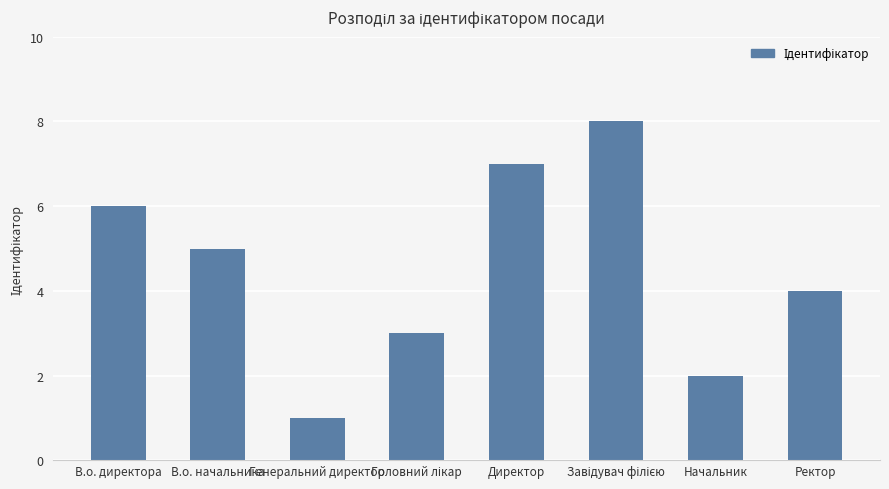

Is it true that the value at Генеральний директор is 2?

False